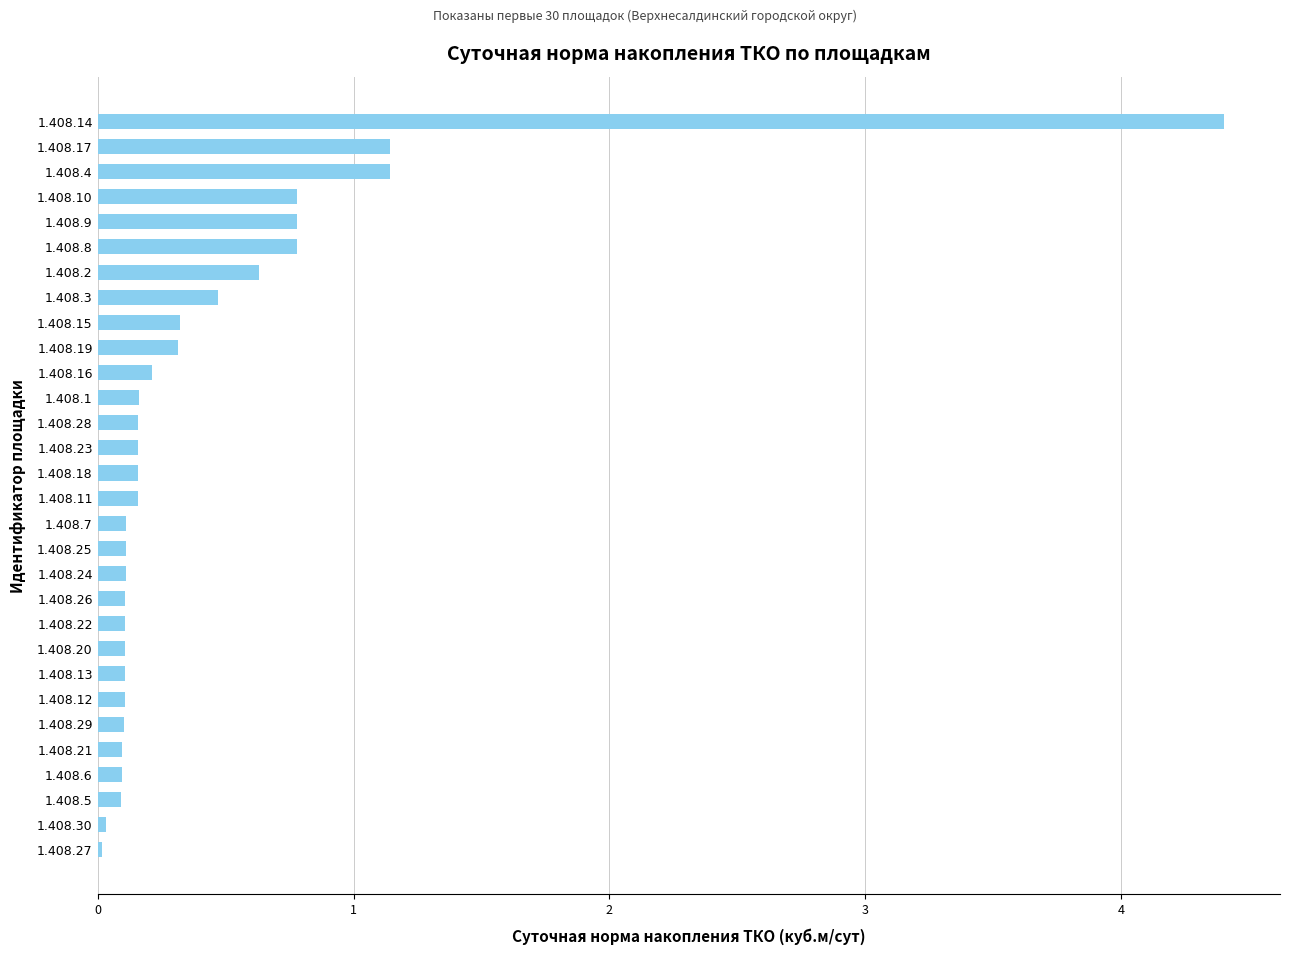

The value at 1.408.7 is 0.1. True or false?

True